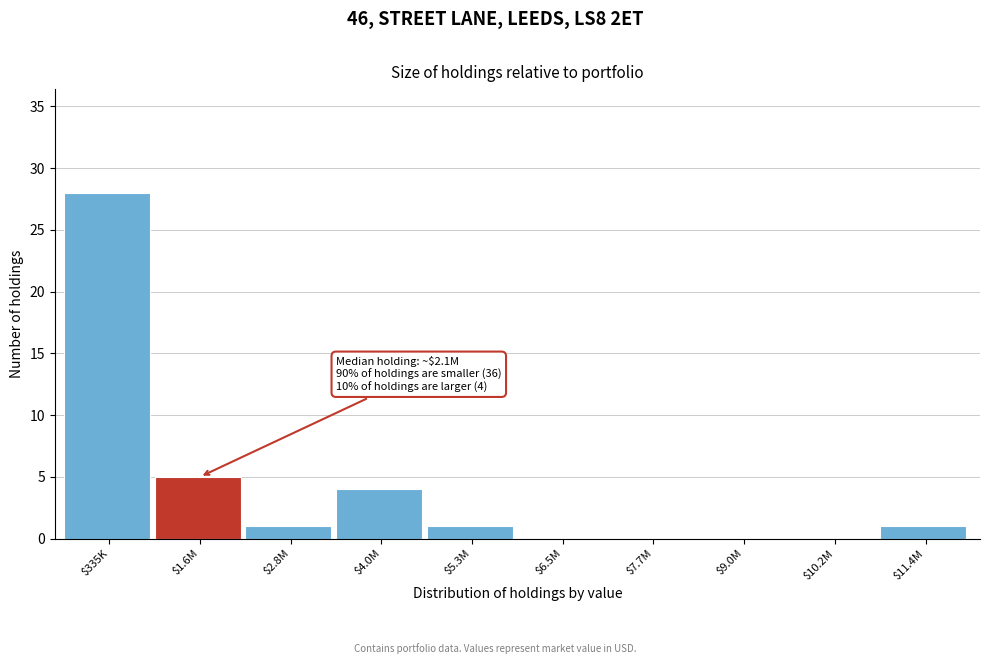

Read the value at $335K, to the nearest 10.

30